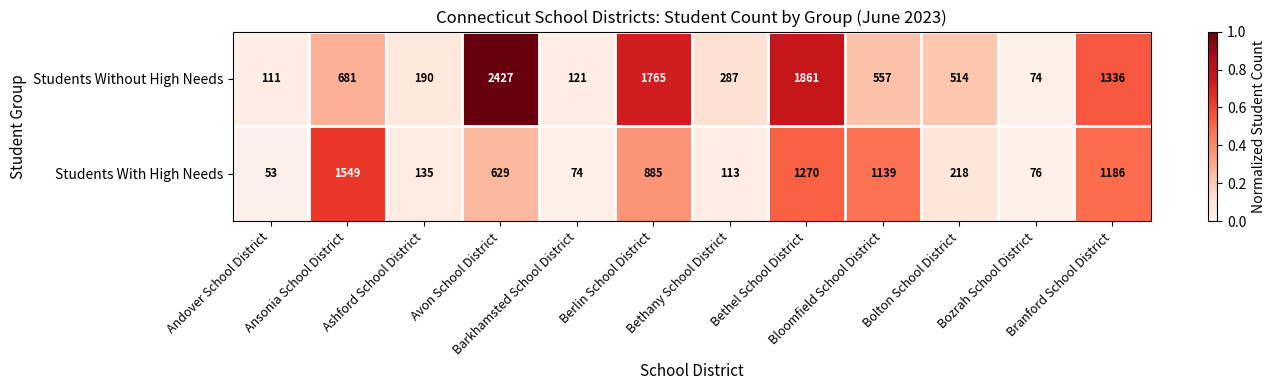

What is the total value across all series at Barkhamsted School District?

195